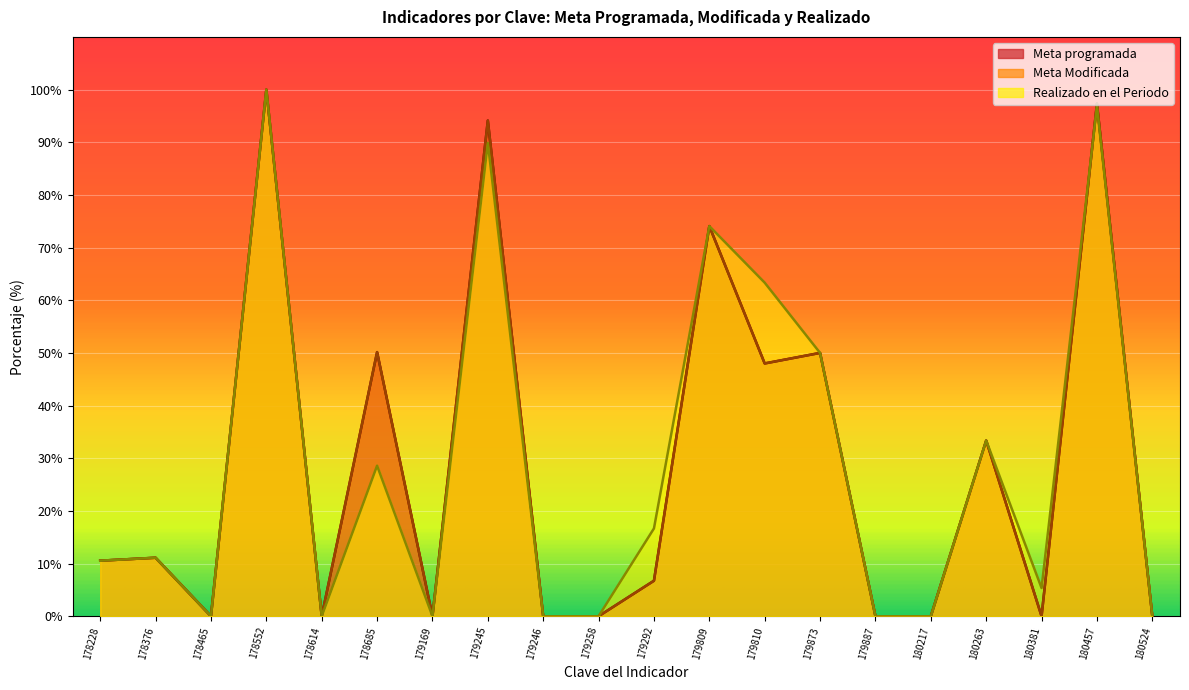

What is the greatest value displayed?

100.0